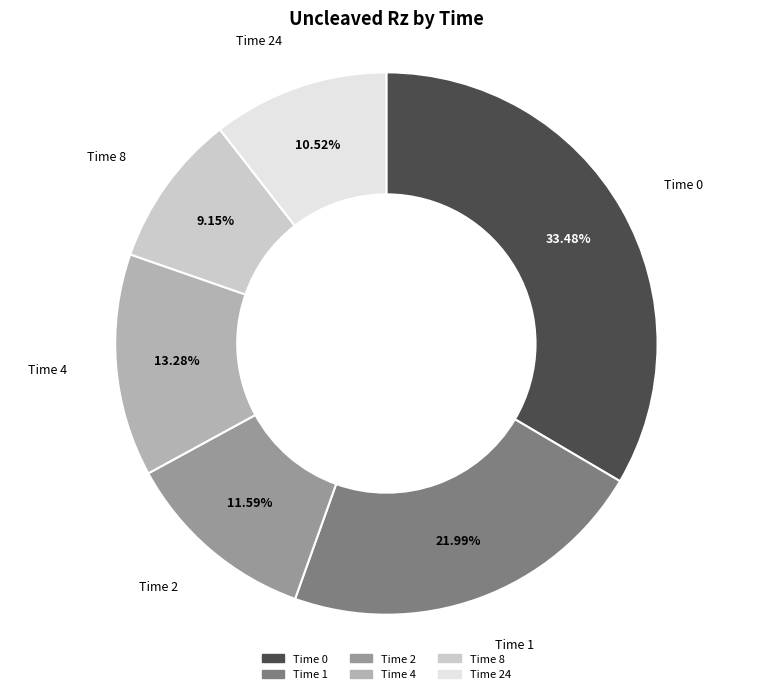

Is there a majority slice in this chart?

No